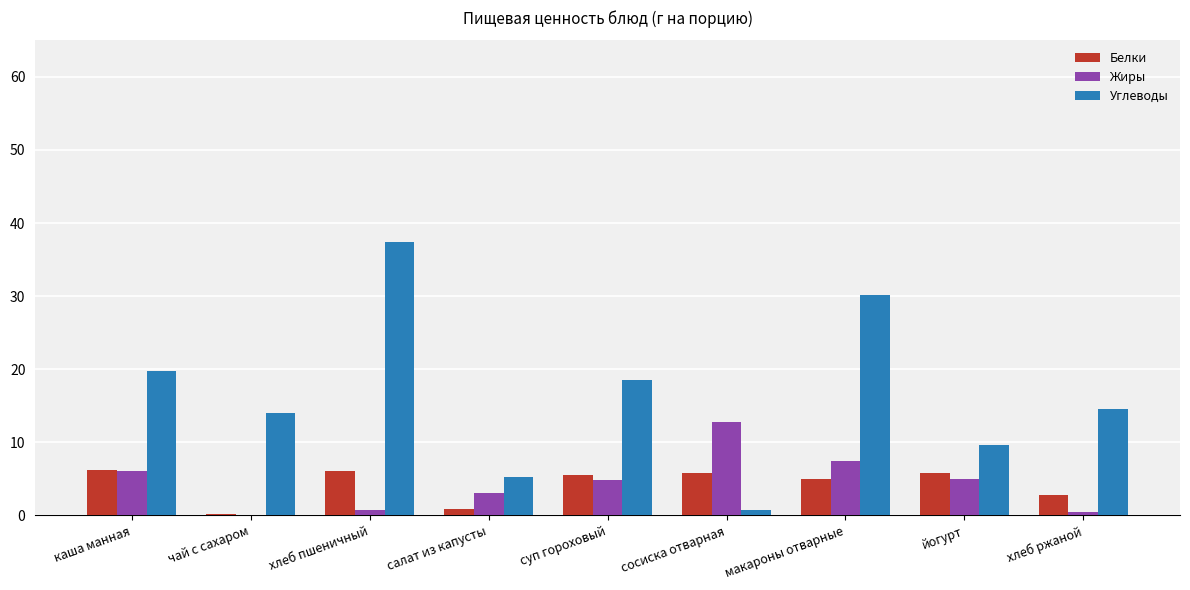

Which label corresponds to the largest value in the chart?

хлеб пшеничный